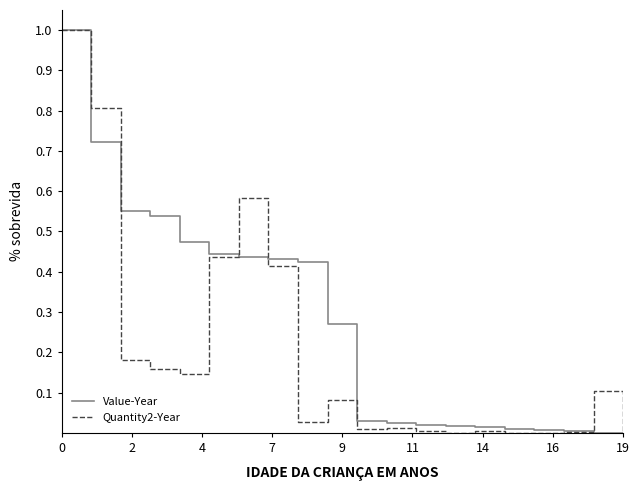

What is the maximum value shown in the chart?

1.0